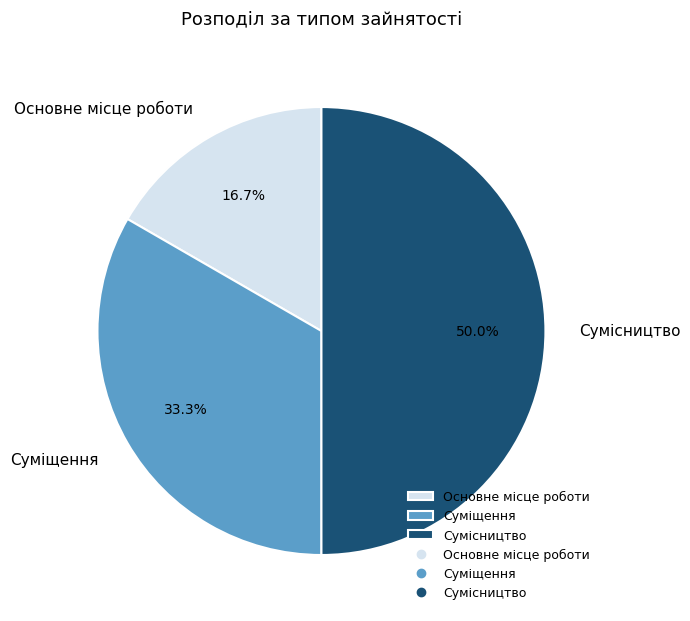

Approximately how many times larger is the value at Сумісництво compared to Суміщення?

1.5